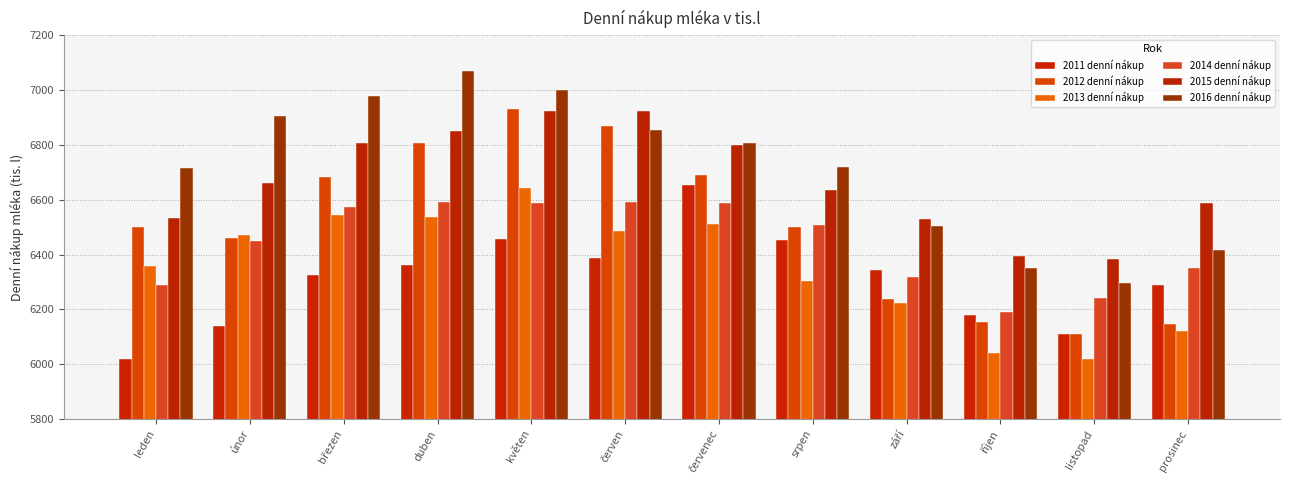

At which label does 2014 denní nákup reach its peak?

duben